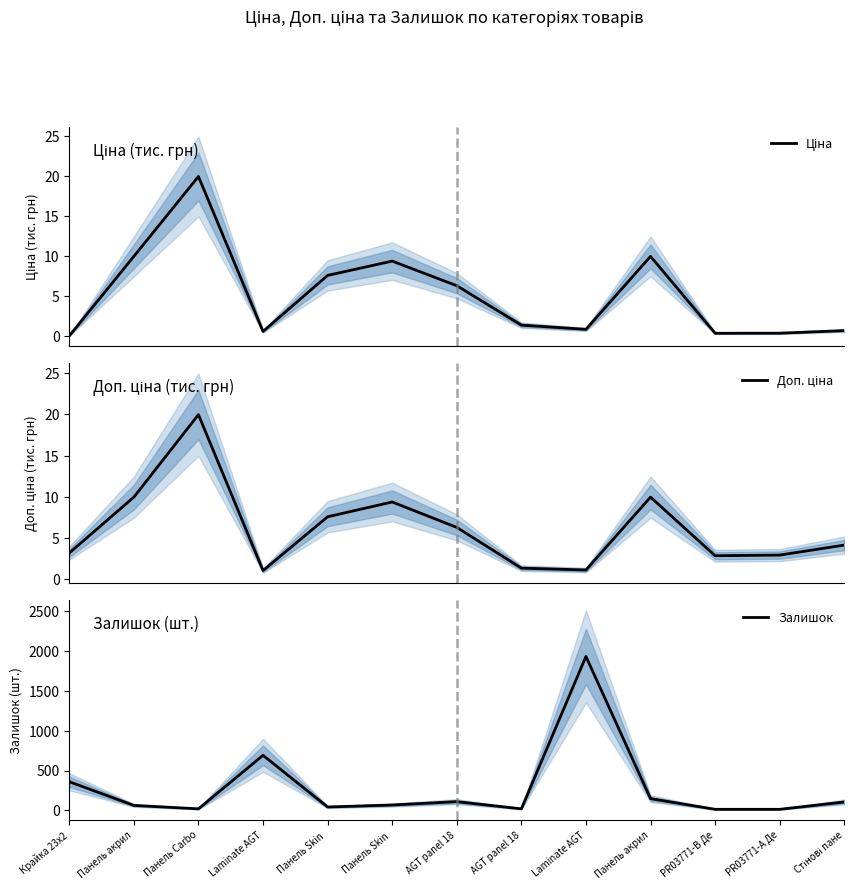

Where is the first local minimum for Ціна?

Laminate AGT